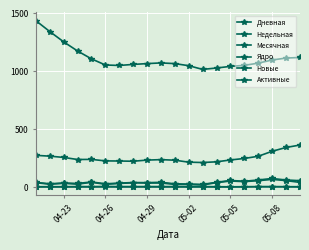

True or false: Дневная and Ядро cross at least once.

False